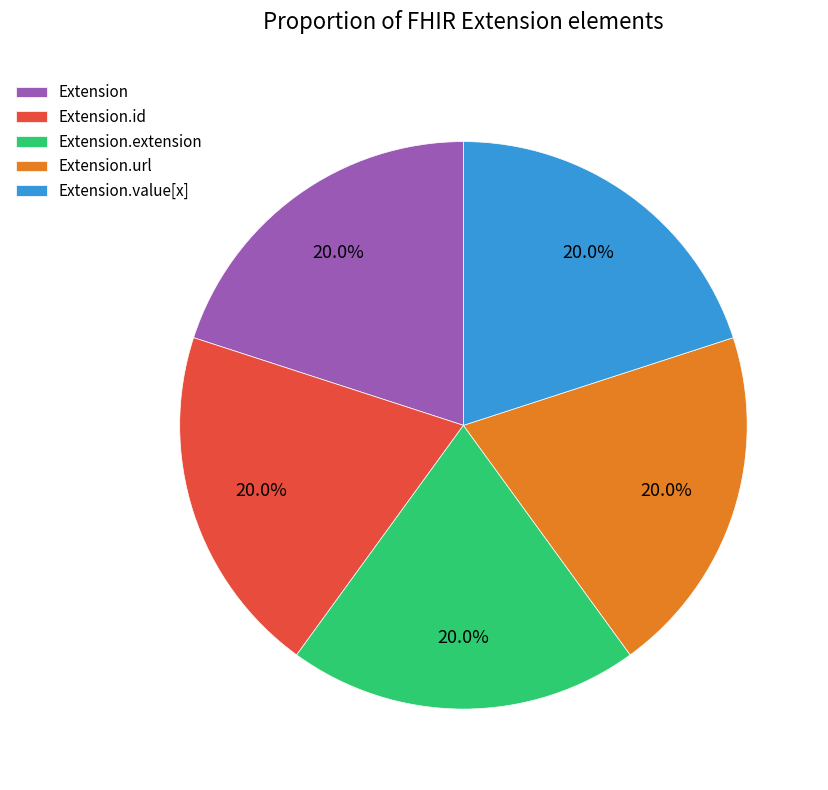

To the nearest percent, what portion does Extension represent?

20%